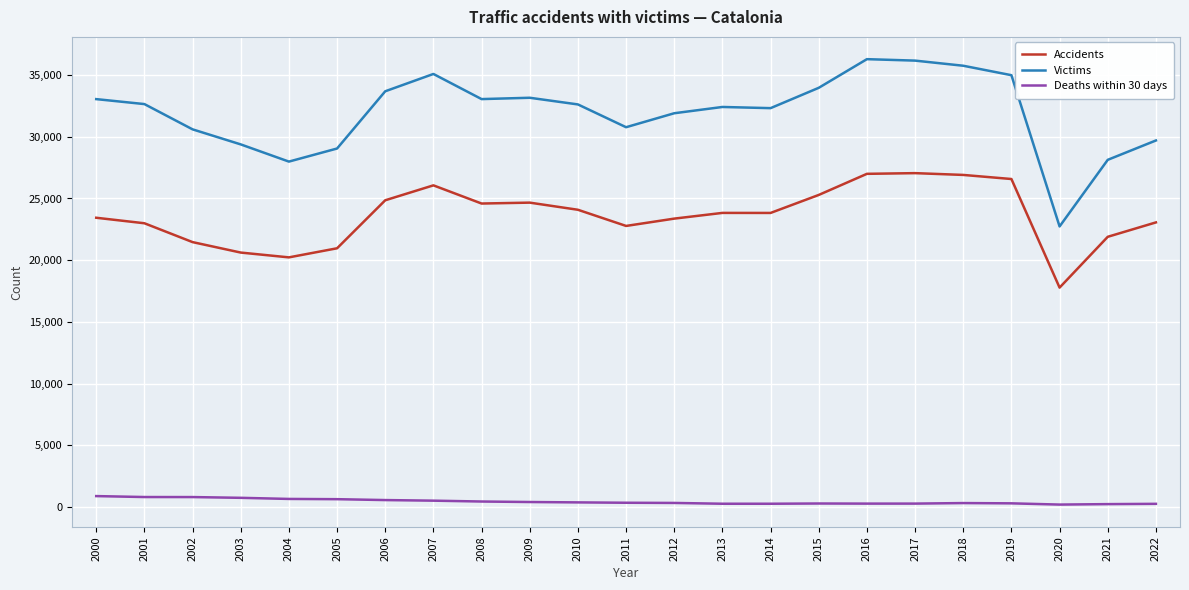

What is the greatest value displayed?

36285